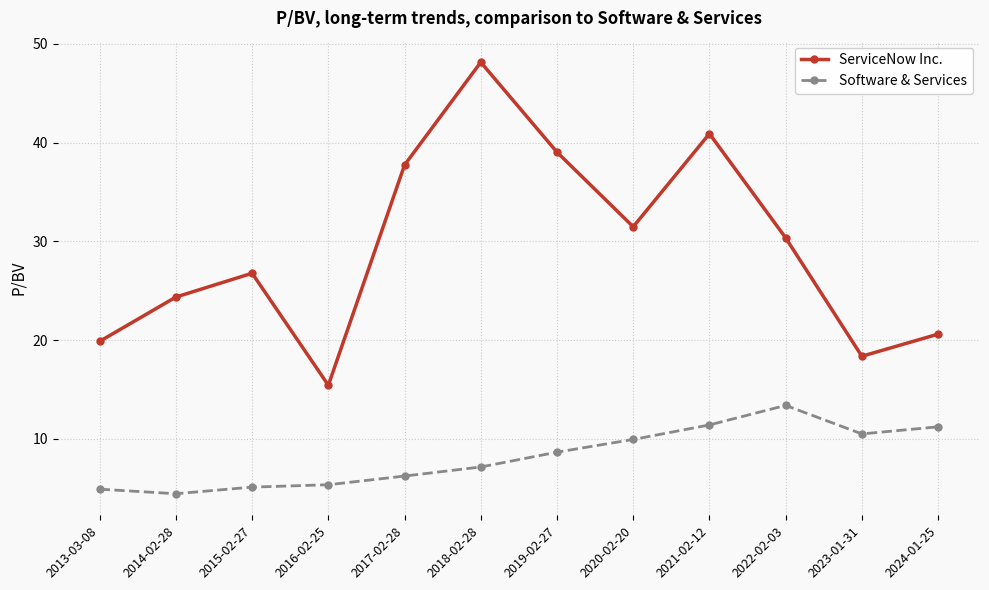

What is the average value of the Software & Services series?

8.2